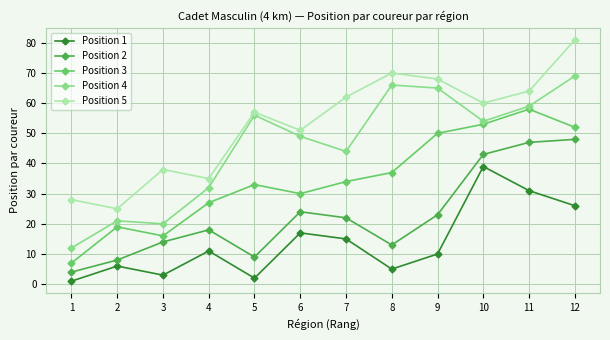

What is the sum of all Position 2 values?

273